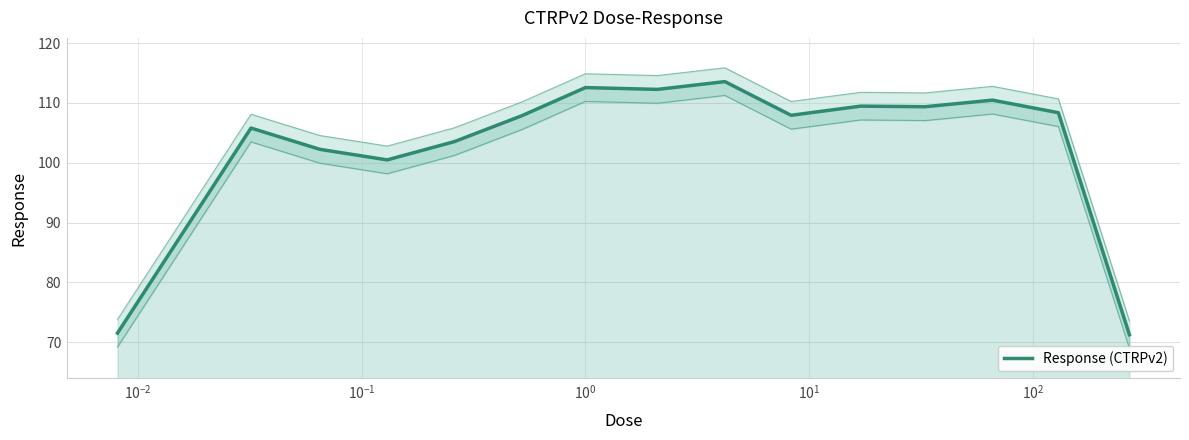

What is the smallest value displayed?

71.2